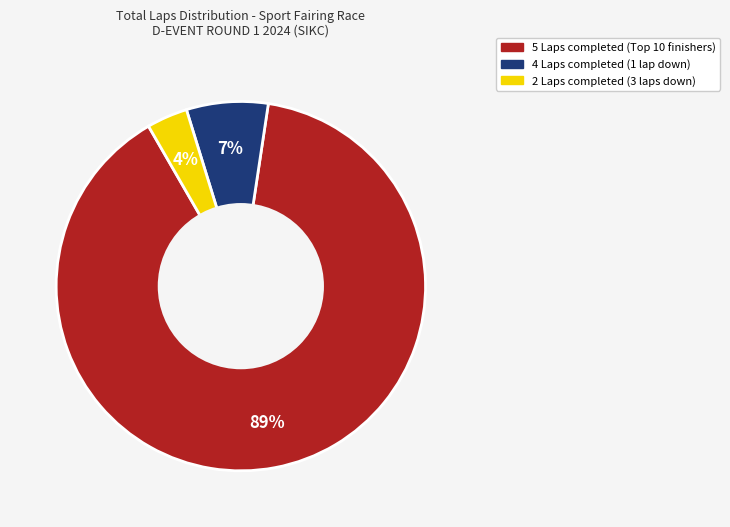

How many segments does this pie chart have?

3